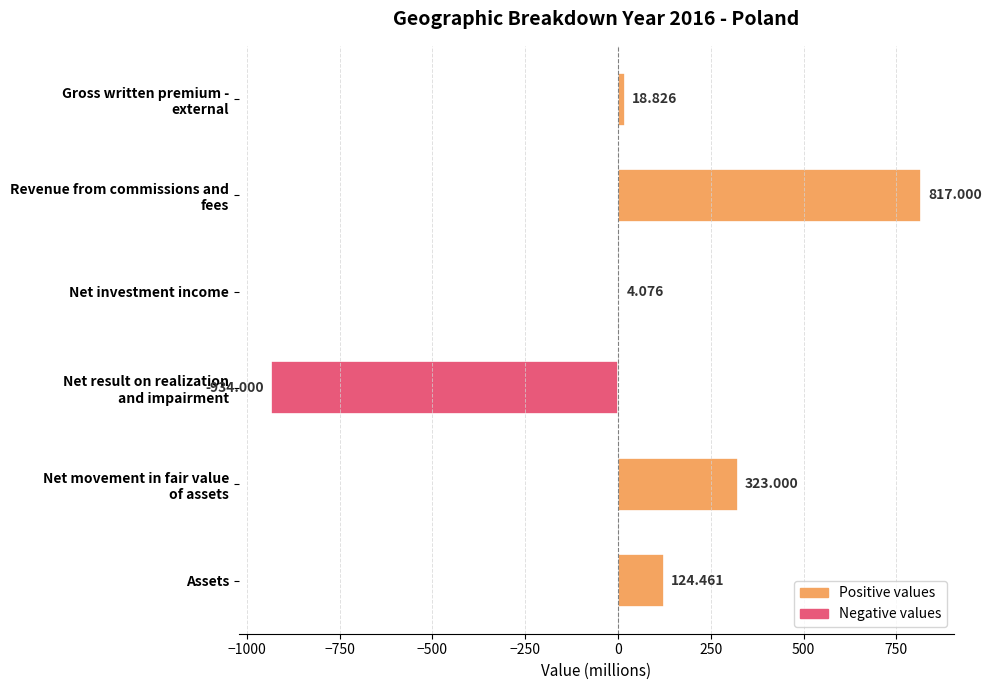

Where is the data nearest to the value -58?

Net investment income